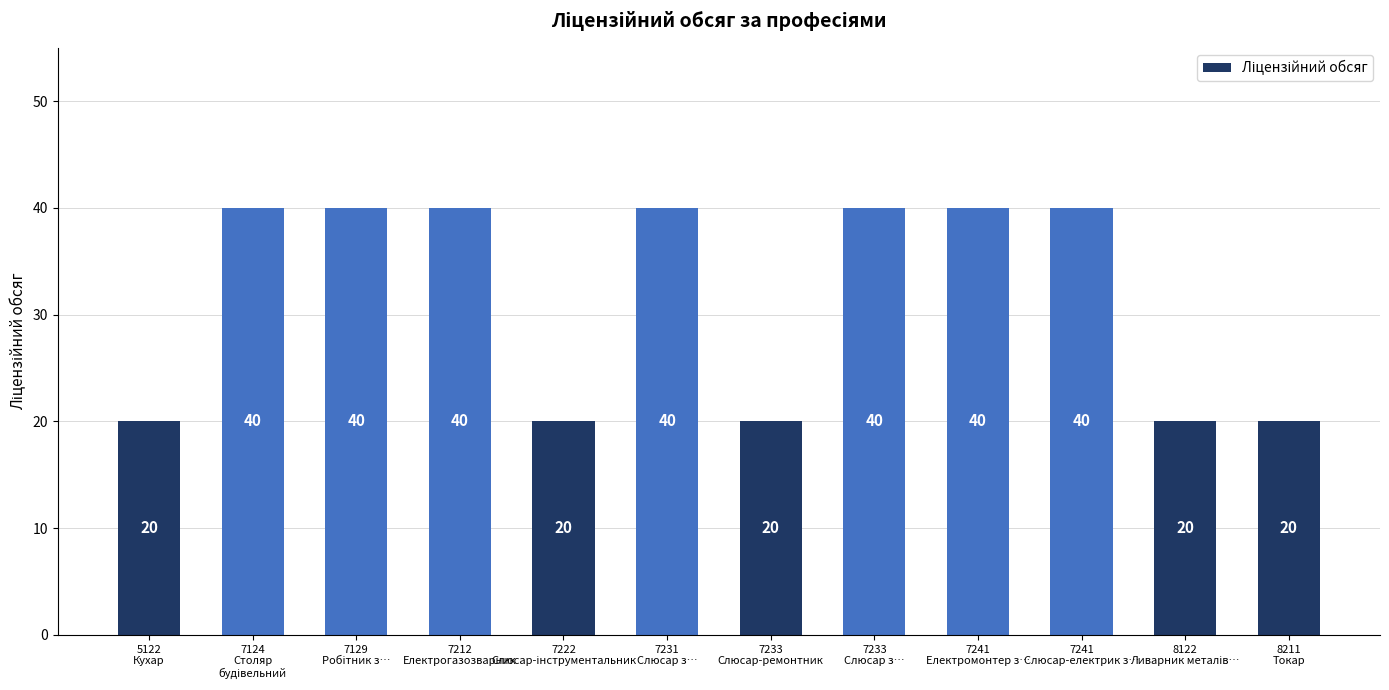

What is the sum of all values?

380